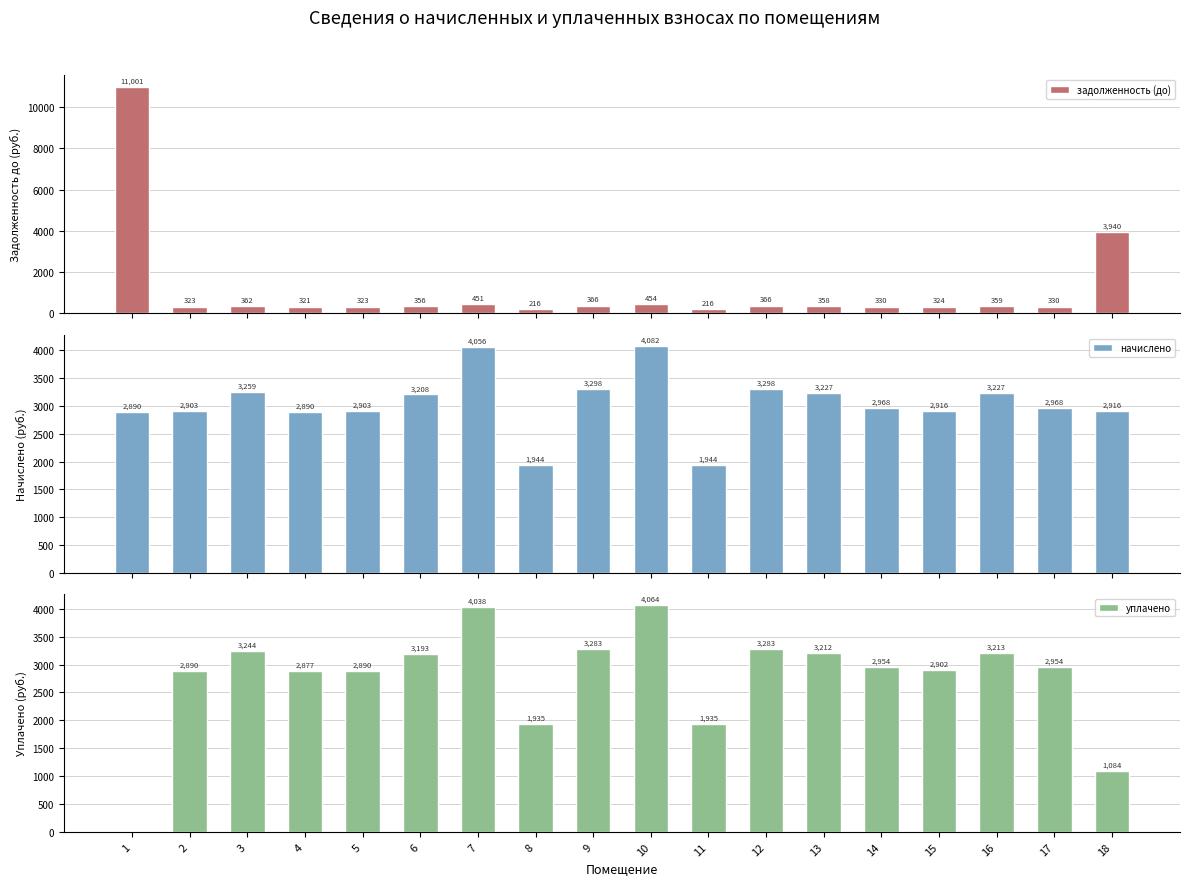

Reading left to right, what are all the values shown in this chart?

задолженность (до): 1=11001.4	2=322.6	3=362.2	4=321.1	5=322.6	6=356.4	7=450.7	8=216.0	9=366.5	10=453.6	11=216.0	12=366.5	13=357.7	14=329.8	15=324.0	16=358.6	17=329.8	18=3940.0
начислено: 1=2890.1	2=2903.0	3=3259.4	4=2890.1	5=2903.0	6=3207.6	7=4056.5	8=1944.0	9=3298.3	10=4082.4	11=1944.0	12=3298.3	13=3227.0	14=2967.8	15=2916.0	16=3227.0	17=2967.8	18=2916.0
уплачено: 1=0.0	2=2889.6	3=3244.3	4=2876.7	5=2889.6	6=3192.8	7=4037.7	8=1935.0	9=3283.1	10=4063.5	11=1935.0	12=3283.1	13=3212.1	14=2954.1	15=2902.0	16=3212.5	17=2954.1	18=1084.0